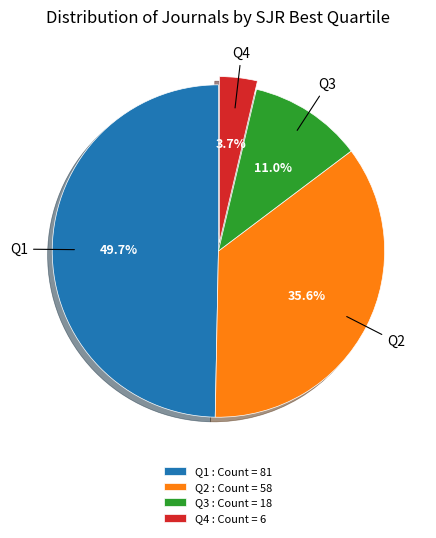

Is there a majority slice in this chart?

No